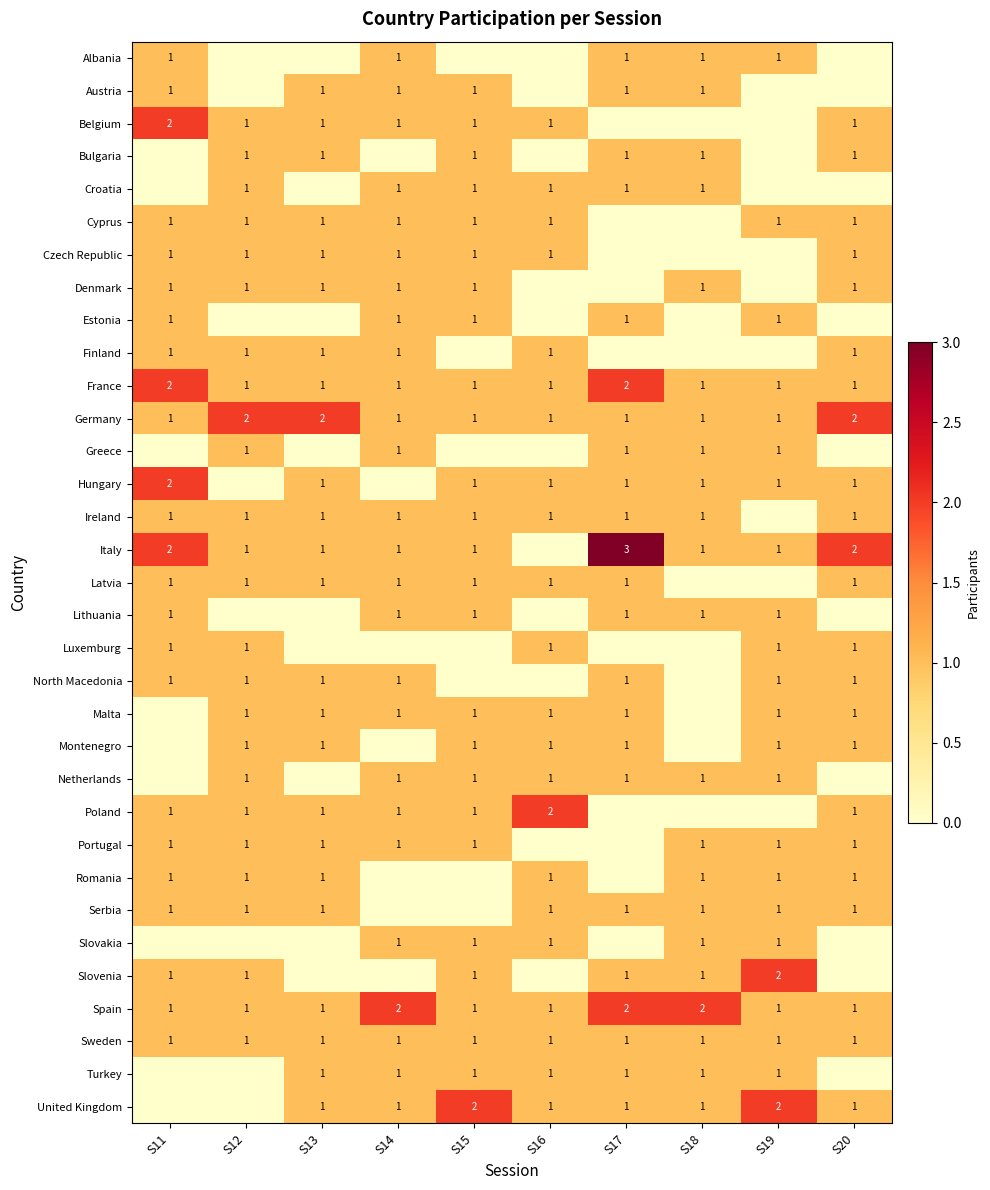

Count the Spain values in the range 1 to 2.

10